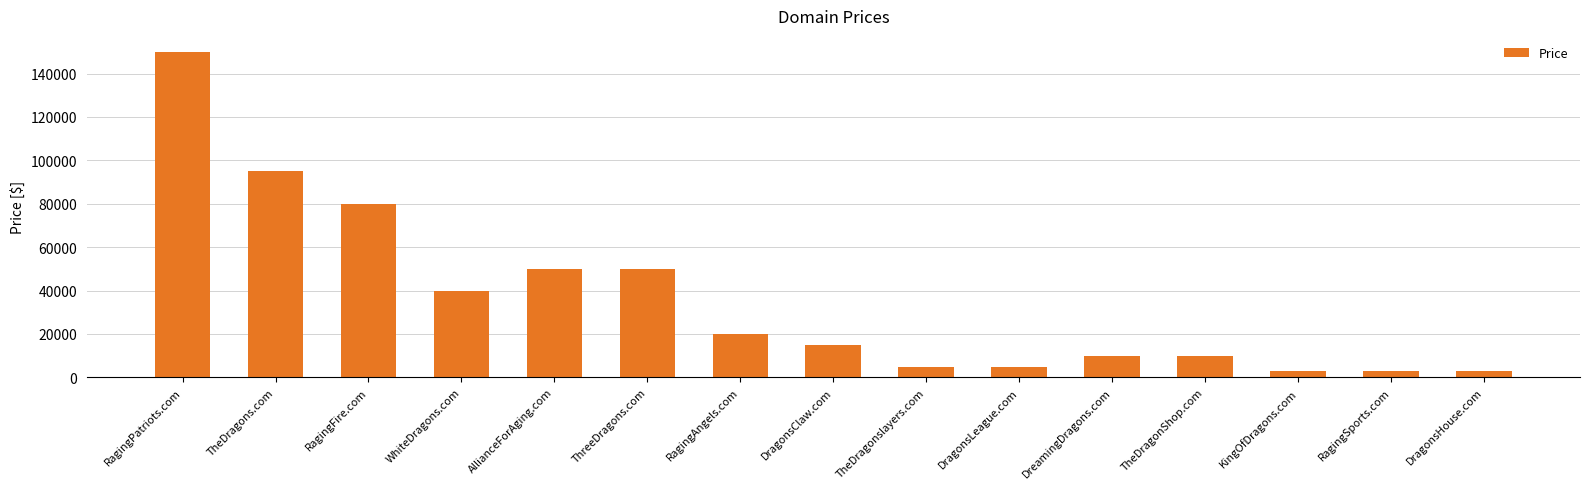

The value at WhiteDragons.com is 53363. True or false?

False